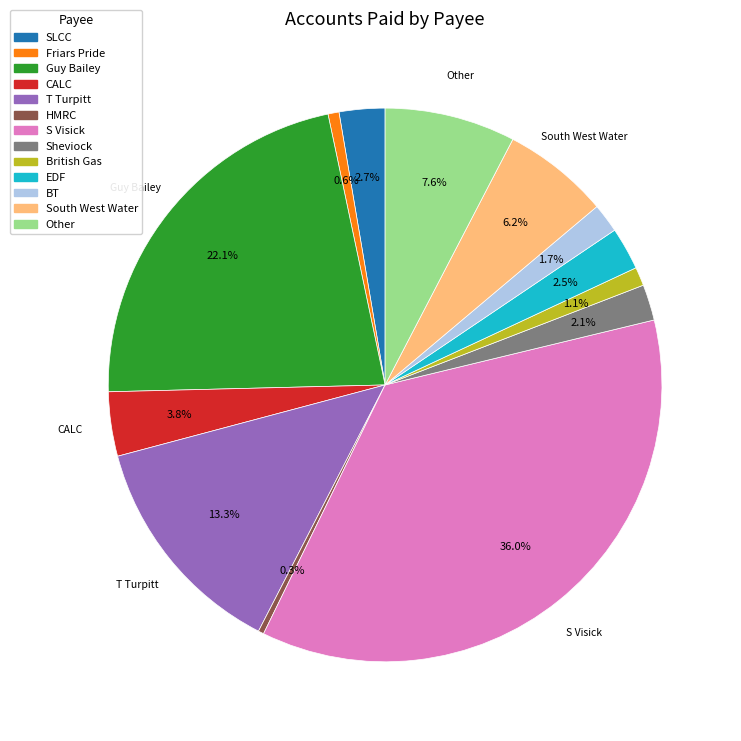

Combined, what portion of the pie is SLCC and EDF?

5.2%